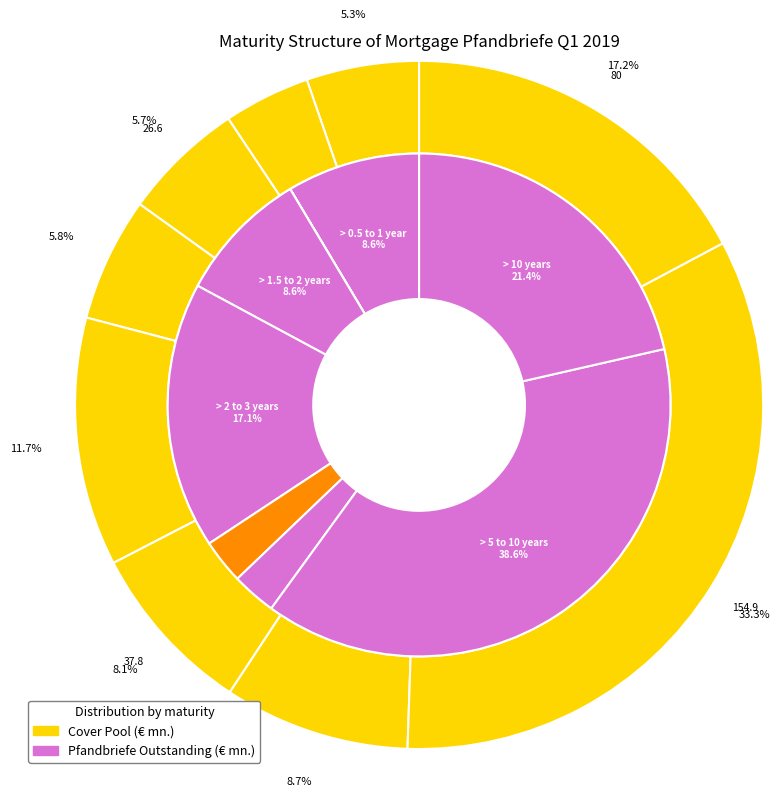

To the nearest percent, what portion does 4 represent?

12%